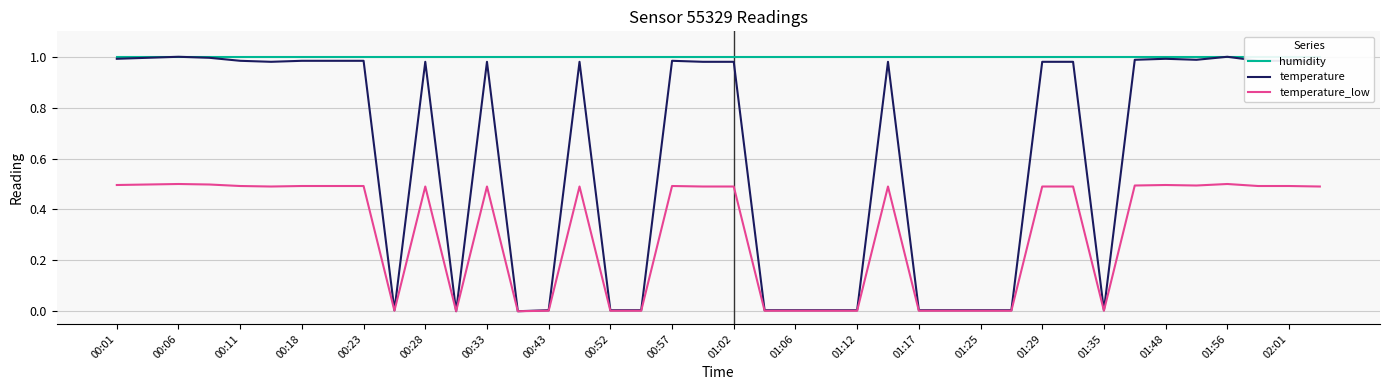

Which series has the largest range (max minus min)?

temperature